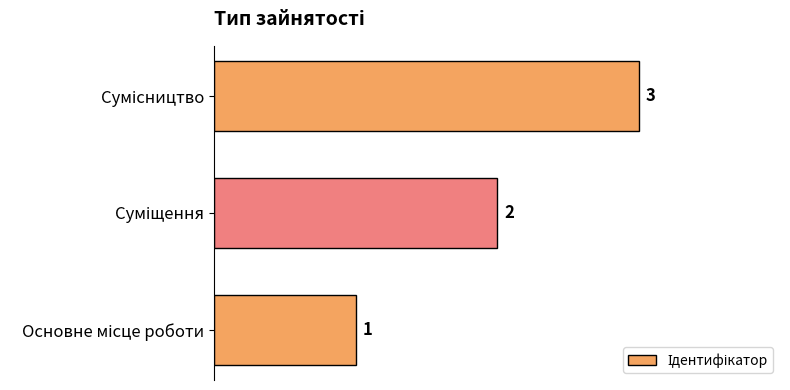

What is the greatest value displayed?

3